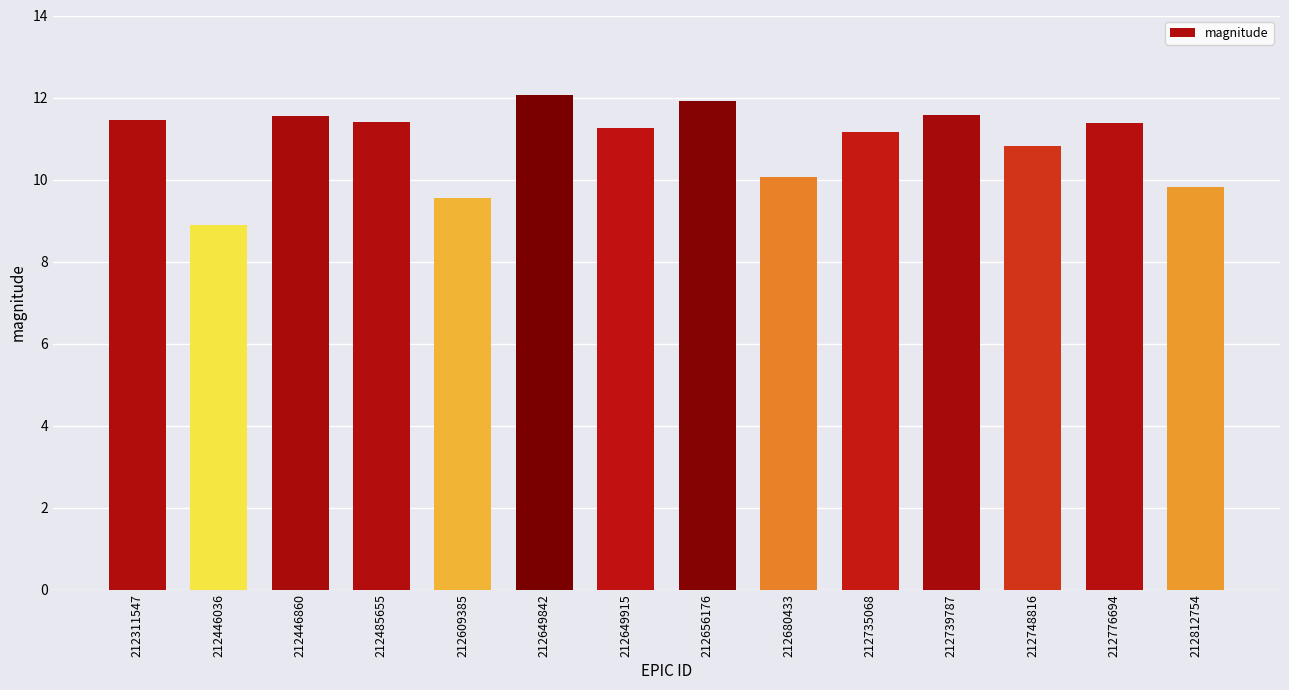

Which label corresponds to the smallest value in the chart?

212446036